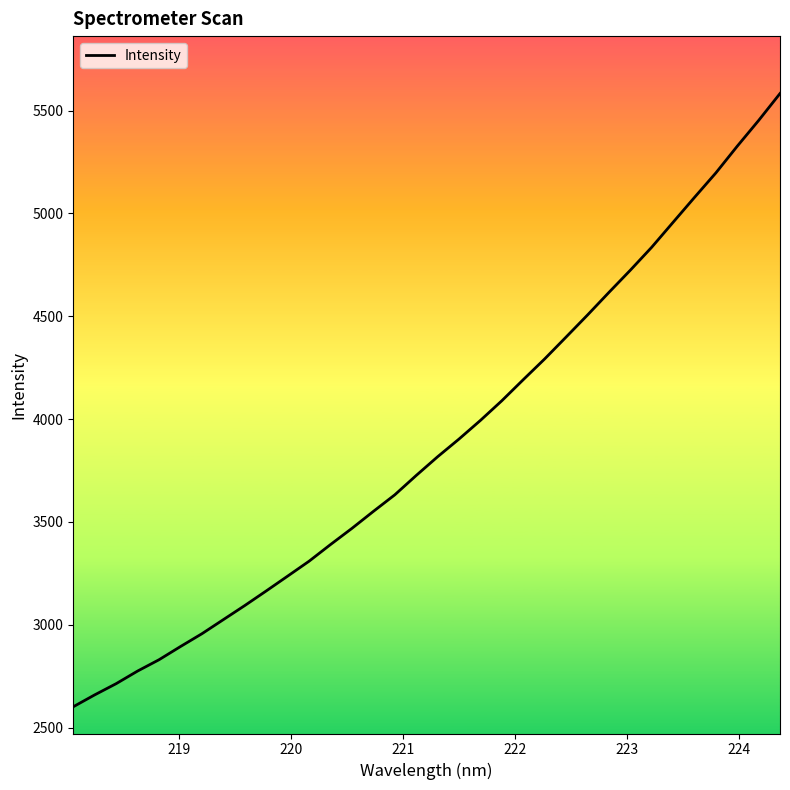

How many values are below 3816?

17